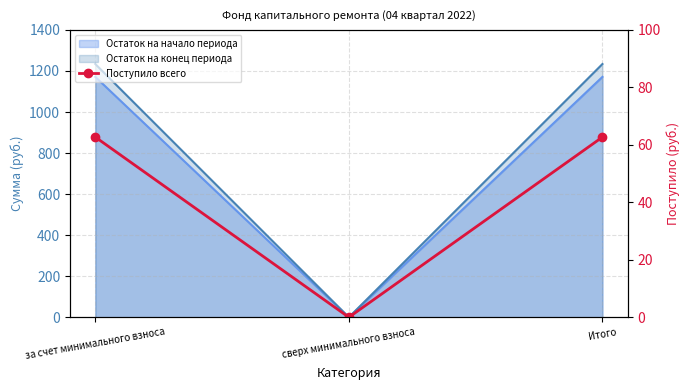

Approximately how many times larger is the value at Итого compared to за счет минимального взноса?

1.0